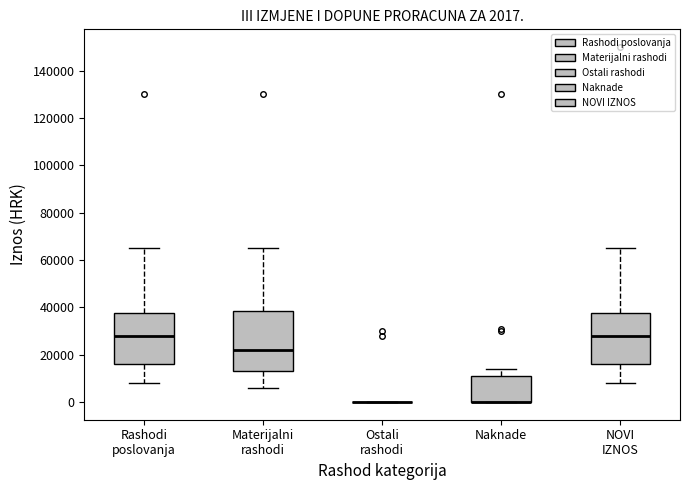

Which box is the tallest, from its lower edge to its upper edge?

Materijalni rashodi